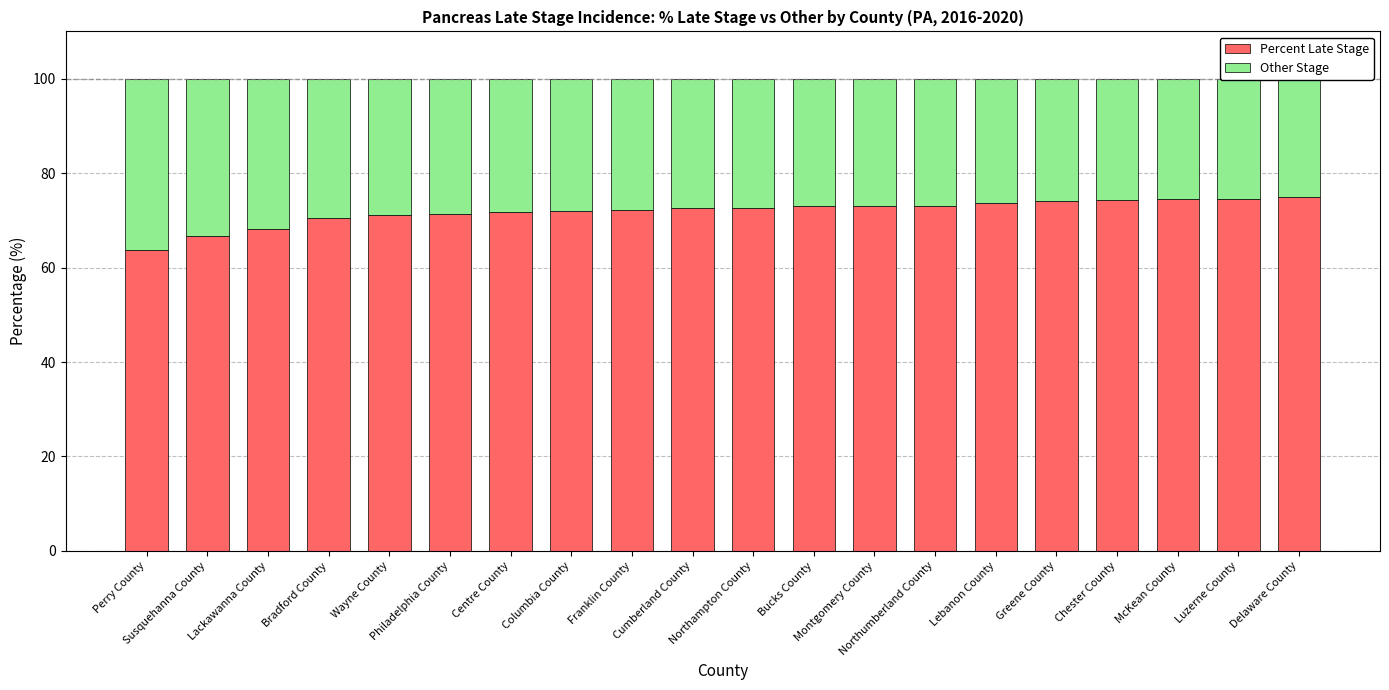

Between Philadelphia County and Bucks County, which series saw the biggest shift?

Other Stage